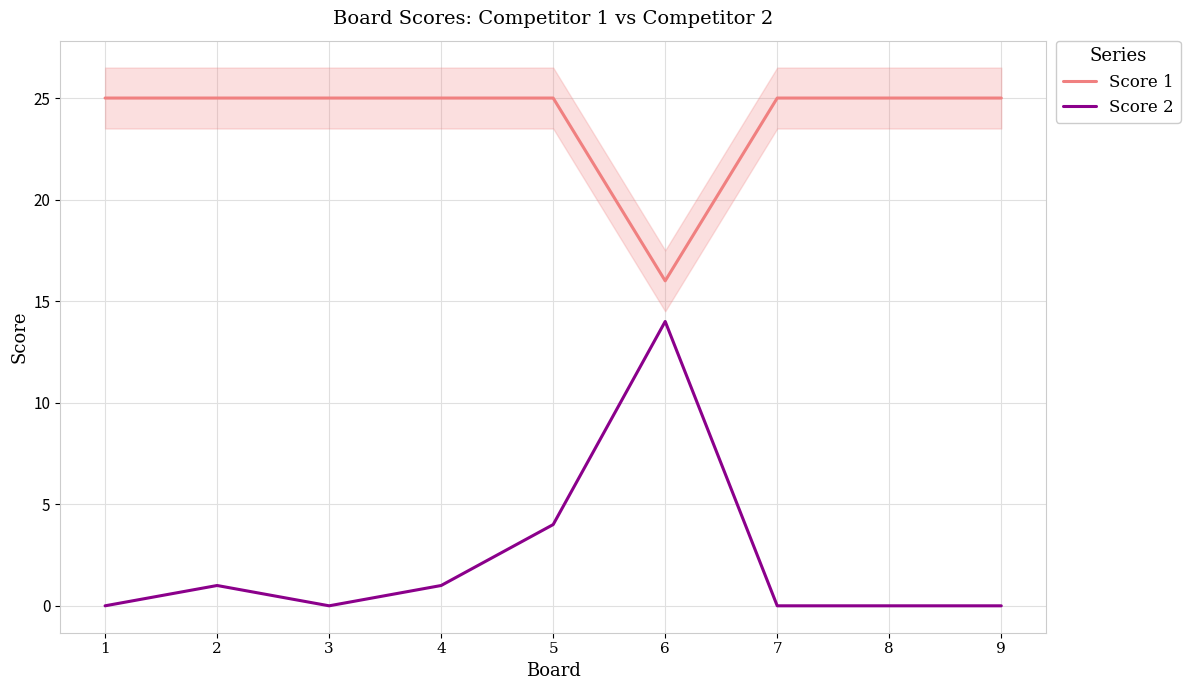

At how many categories does at least one series exceed 8?

9